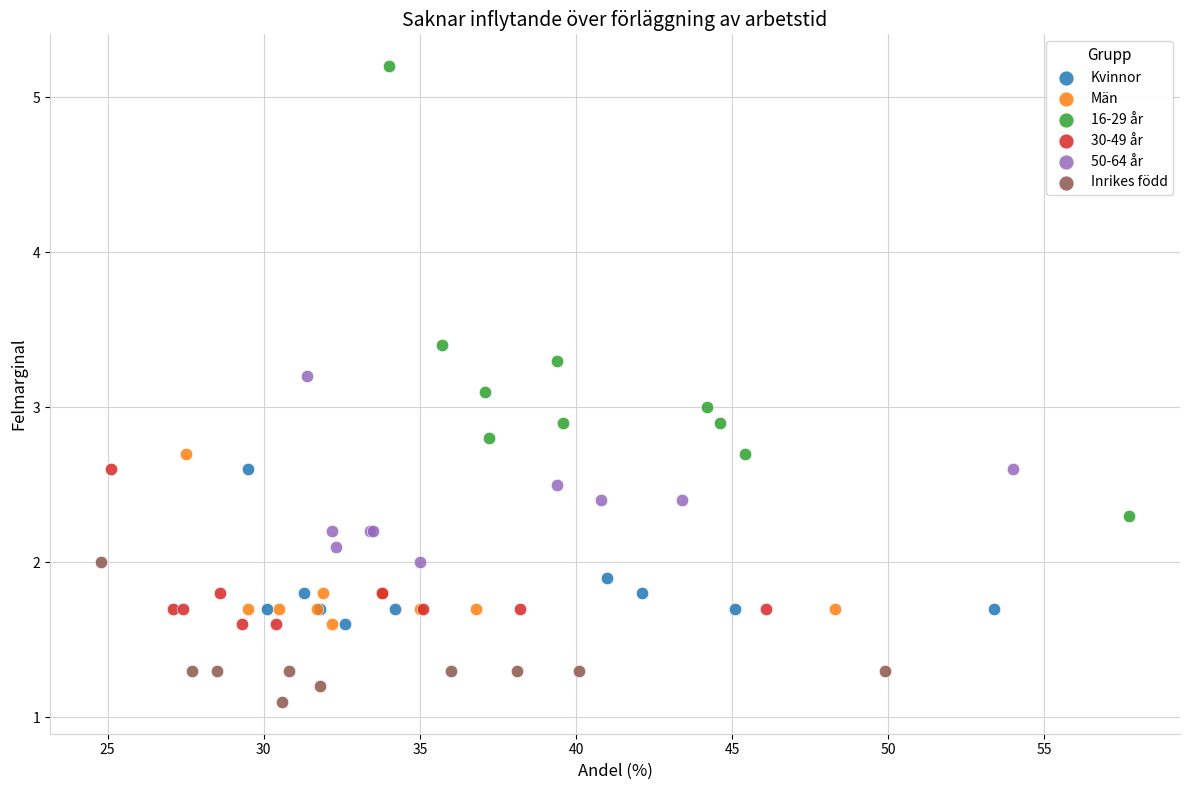

Which series reaches the minimum Y coordinate?

Inrikes född